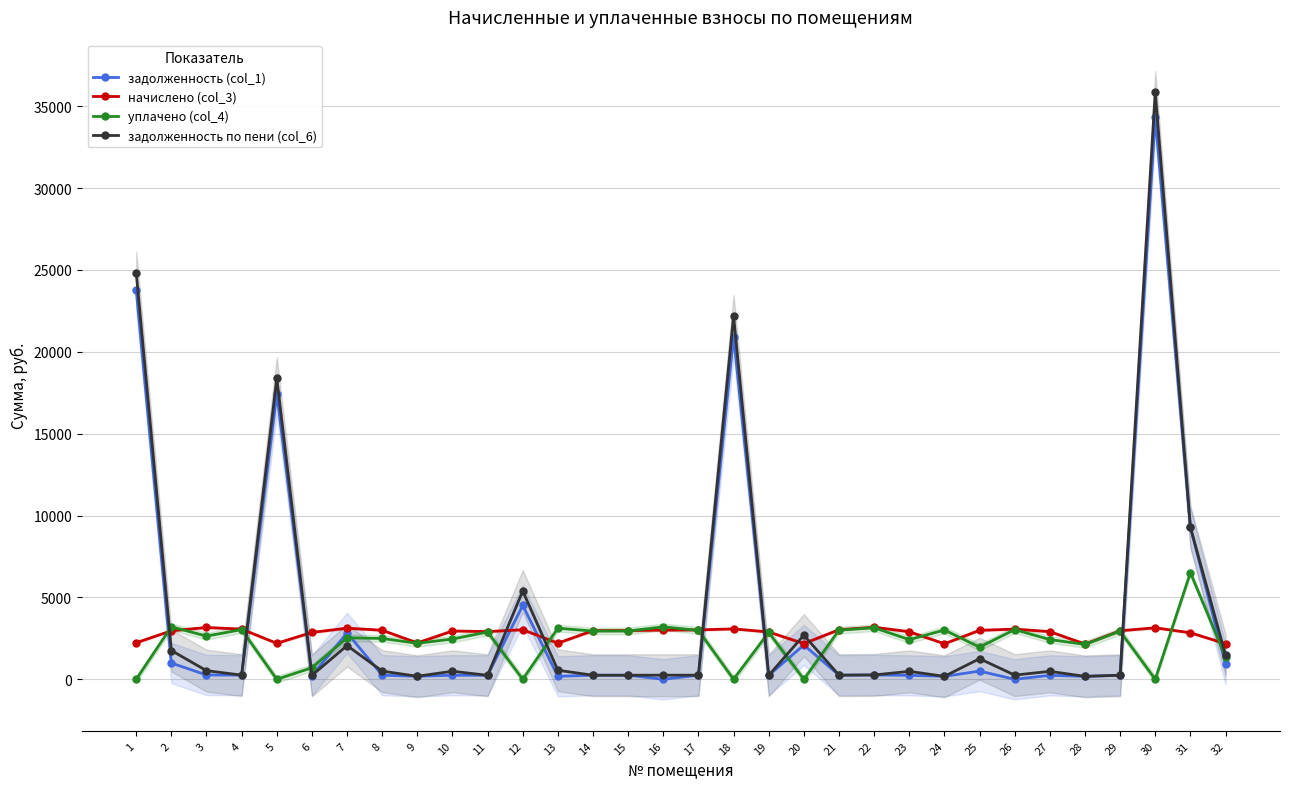

Which series has the widest spread of values?

задолженность по пени (col_6)